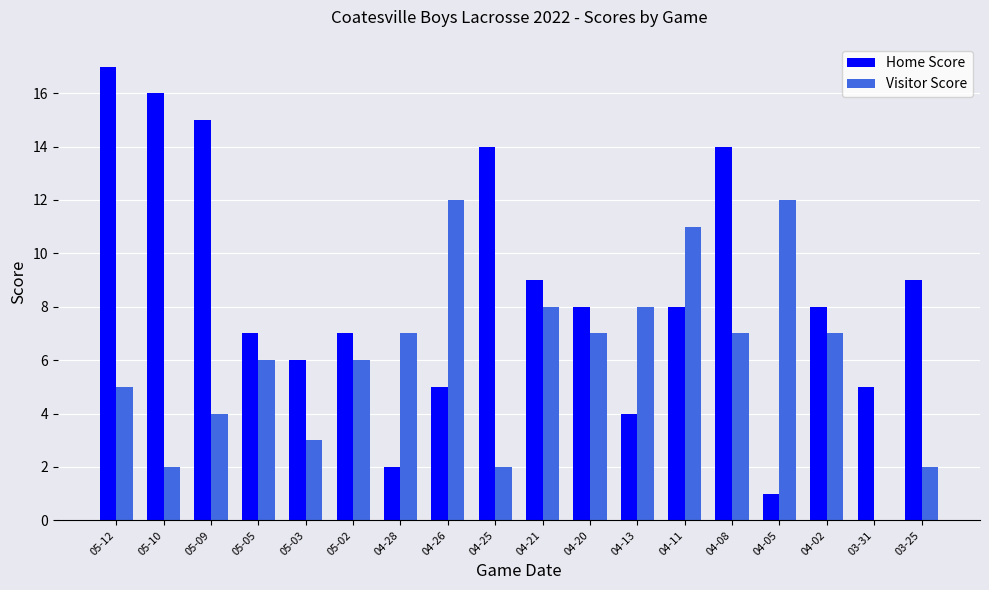

Reading right to left, what are all the values shown in this chart?

Home Score: 03-25=9	03-31=5	04-02=8	04-05=1	04-08=14	04-11=8	04-13=4	04-20=8	04-21=9	04-25=14	04-26=5	04-28=2	05-02=7	05-03=6	05-05=7	05-09=15	05-10=16	05-12=17
Visitor Score: 03-25=2	03-31=0	04-02=7	04-05=12	04-08=7	04-11=11	04-13=8	04-20=7	04-21=8	04-25=2	04-26=12	04-28=7	05-02=6	05-03=3	05-05=6	05-09=4	05-10=2	05-12=5